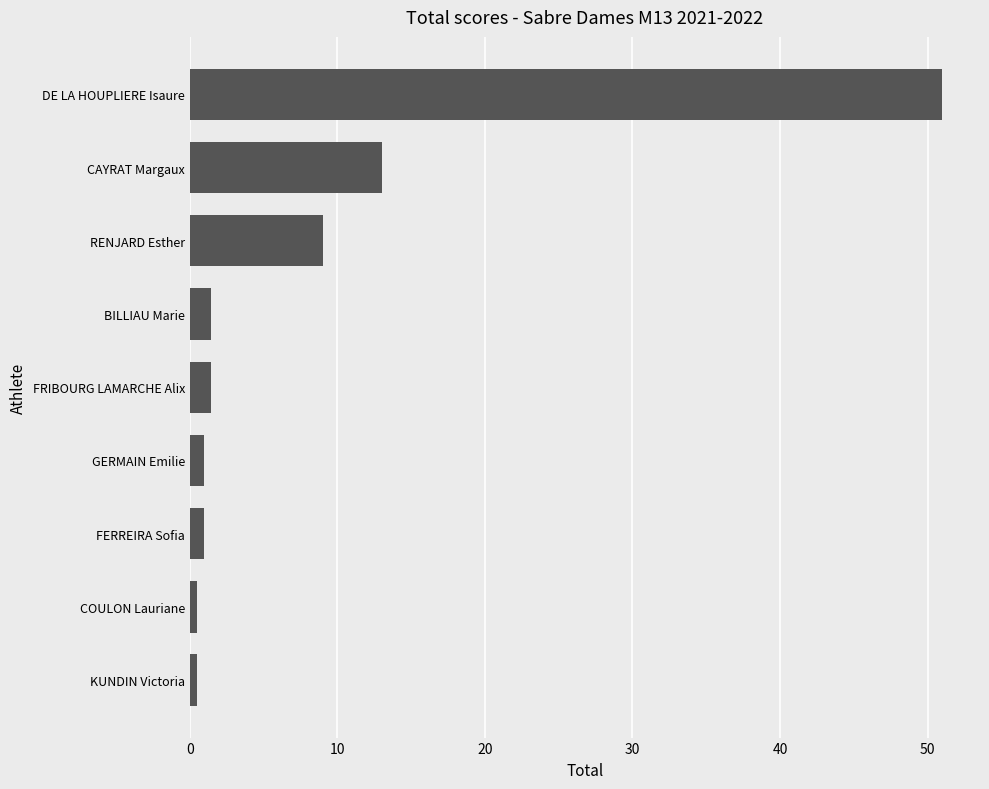

True or false: the data shows 1.5 at FRIBOURG LAMARCHE Alix.

True